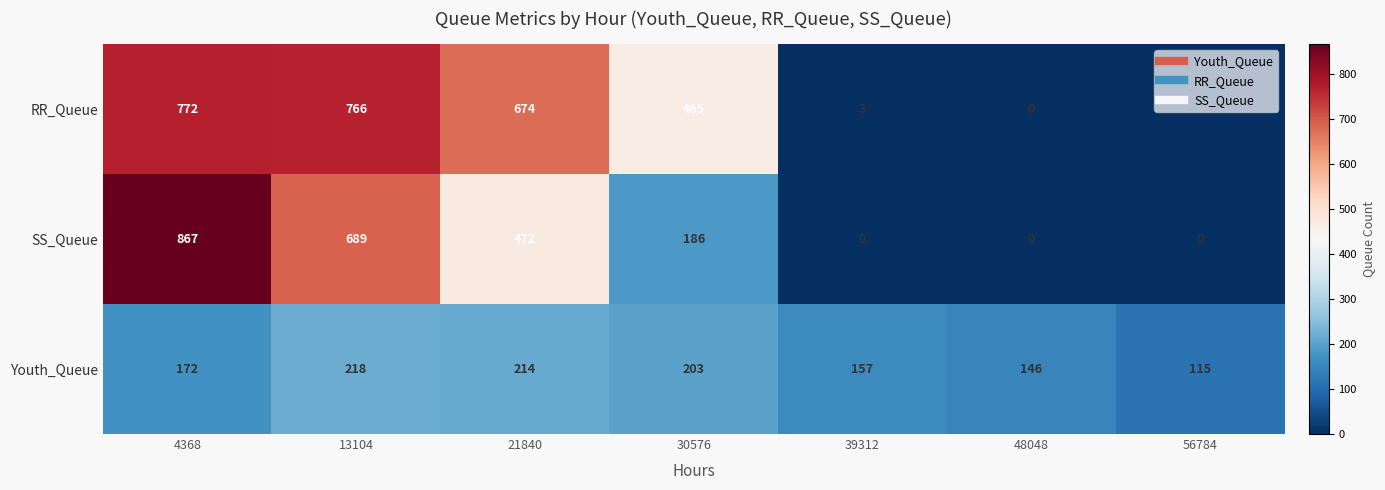

The SS_Queue series shows 0 at 48048. True or false?

True